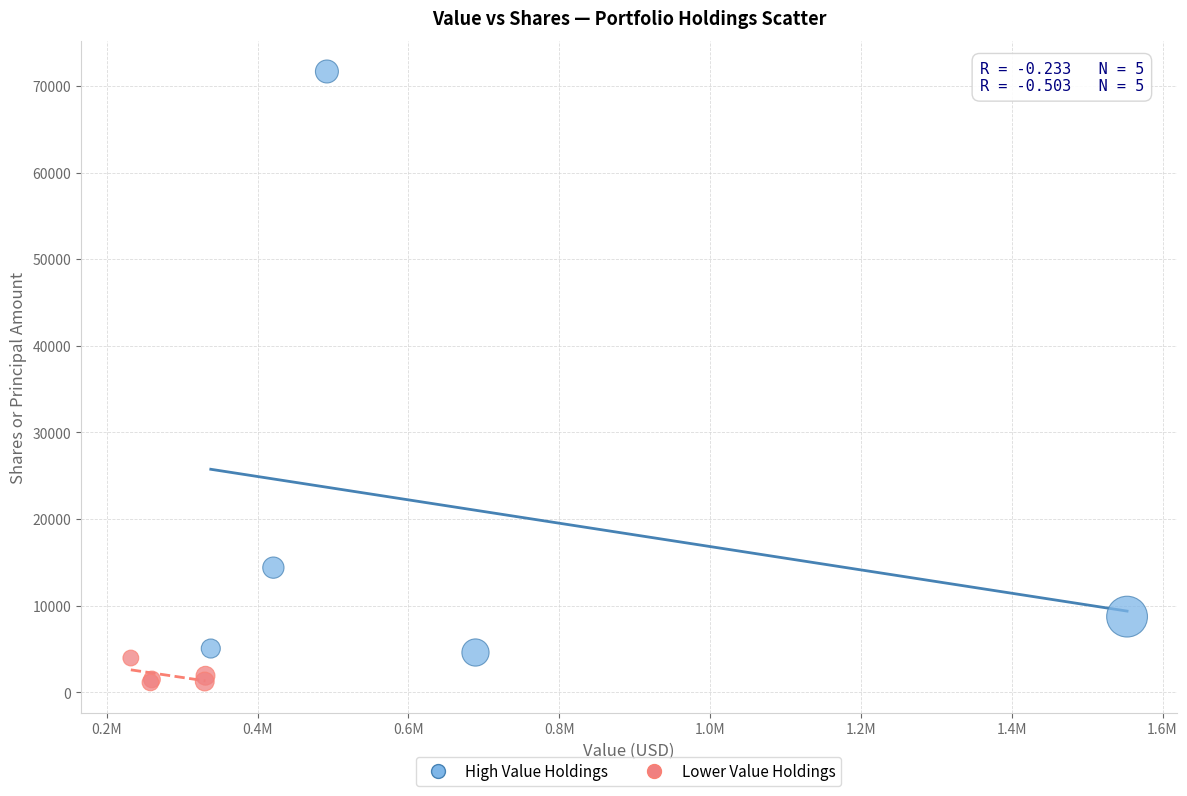

Which series contains the highest Y value?

High Value Holdings